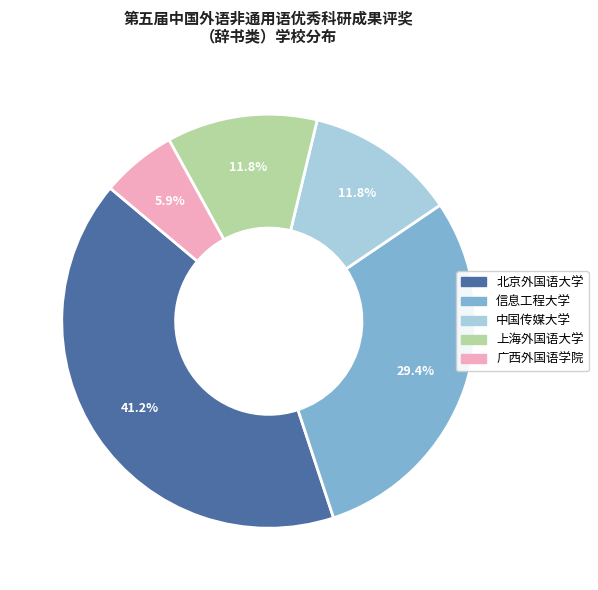

Which category has the smallest portion of the pie?

广西外国语学院